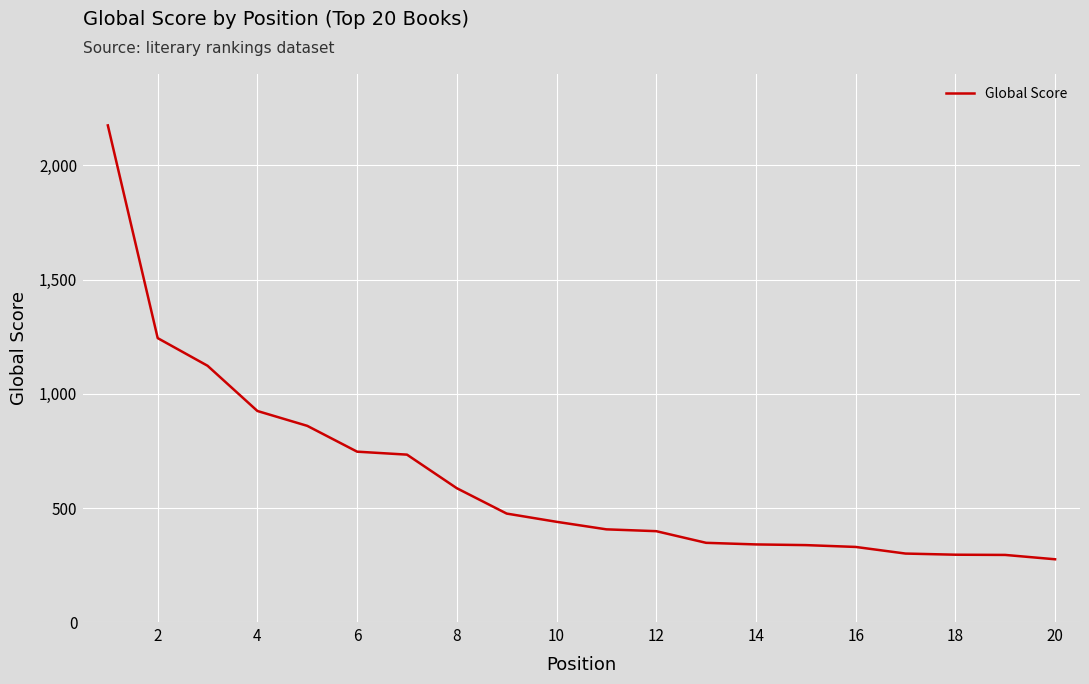

What is the difference between the maximum and minimum values?

1899